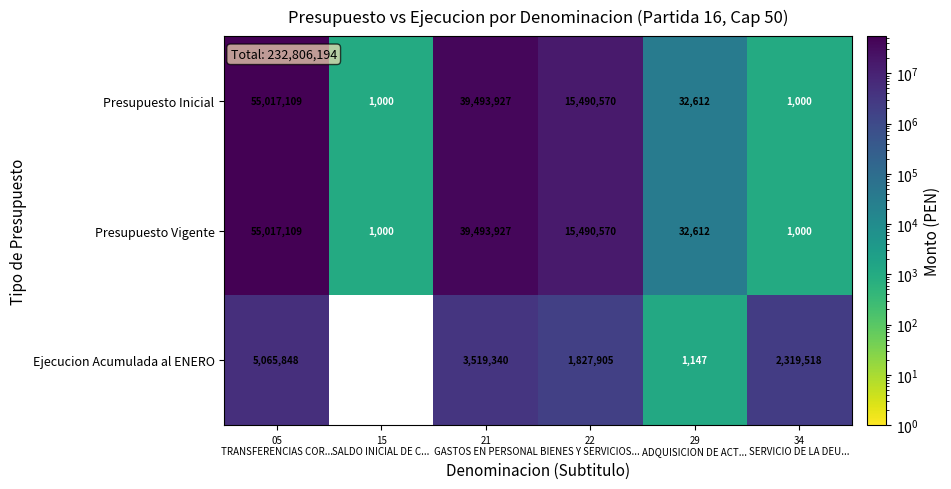

What is the minimum value for Presupuesto Vigente?

1000